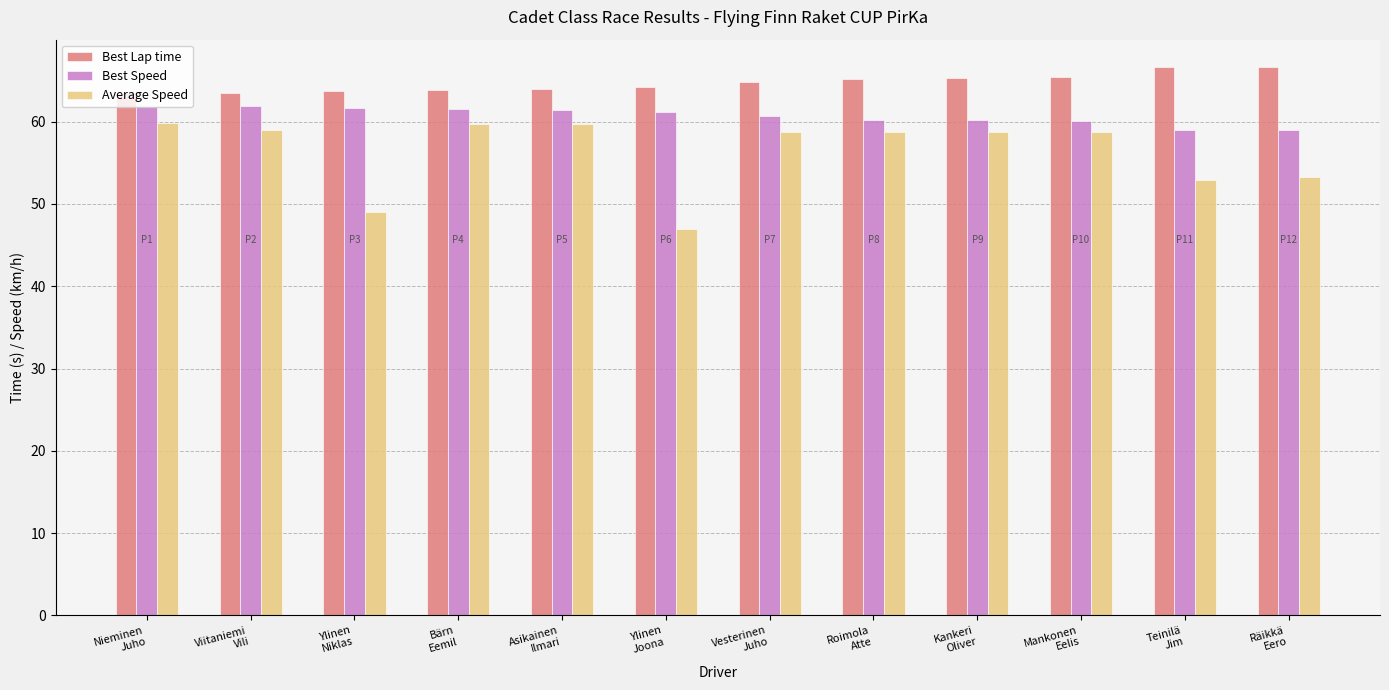

Rank the series by their average value, from lowest to highest.

Average Speed, Best Speed, Best Lap time